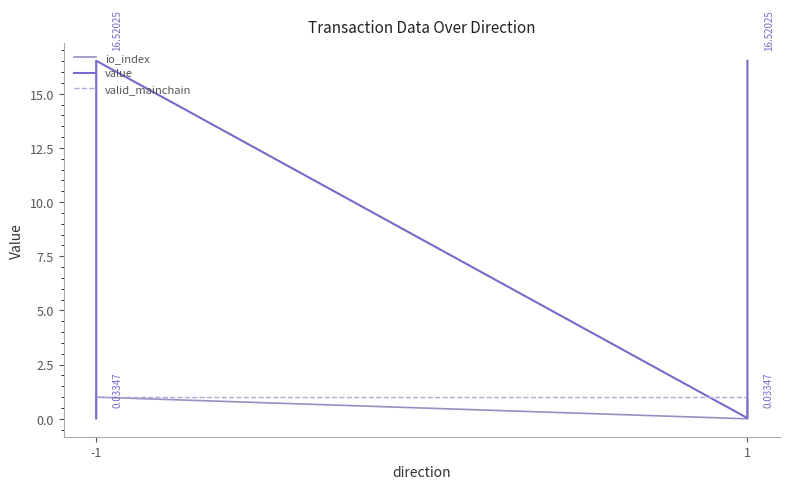

Reading left to right, list all the values displayed in this chart.

io_index: 0.0	1.0	0.0	1.0
value: 0.0	16.5	0.0	16.5
valid_mainchain: 1.0	1.0	1.0	1.0